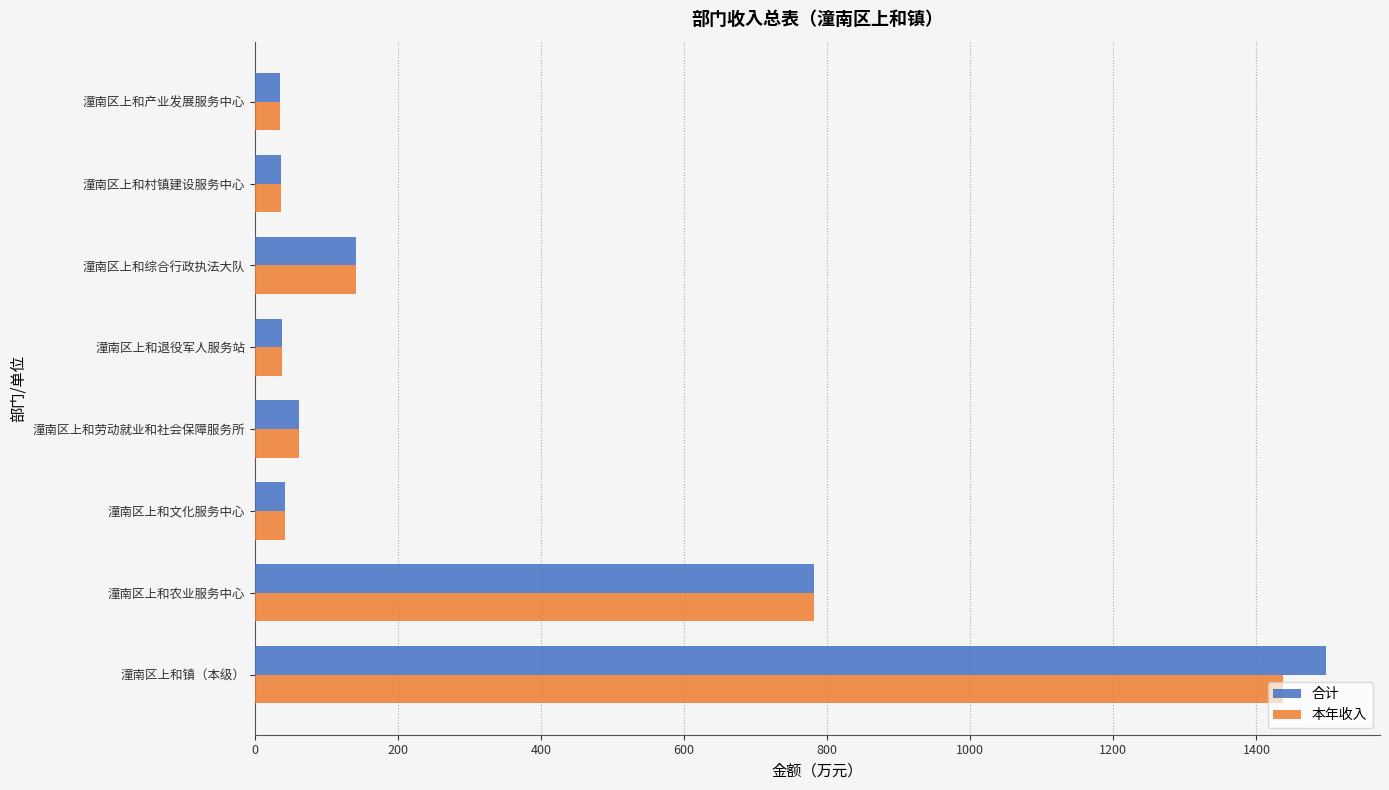

Which series has the widest spread of values?

合计